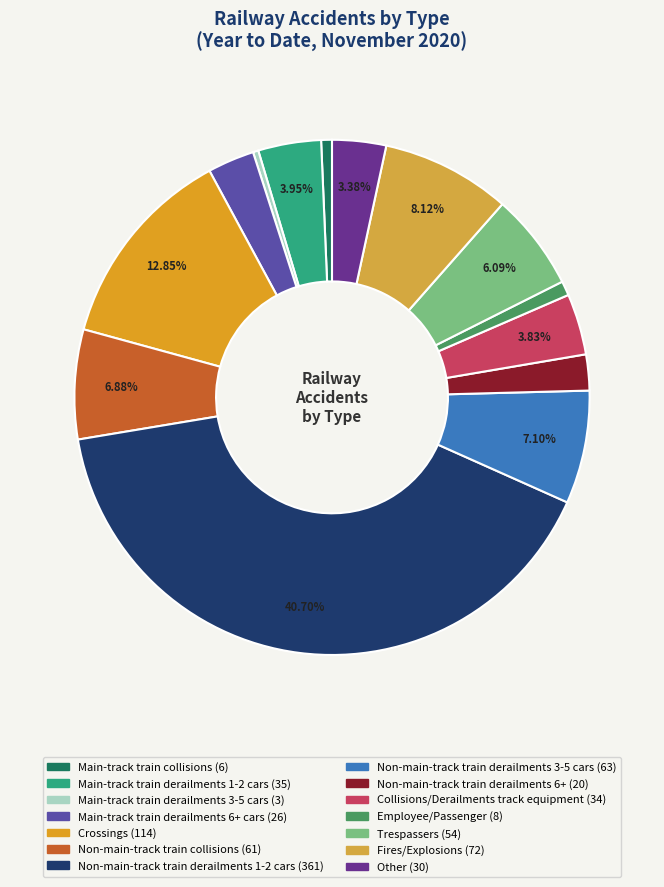

Which slice is the largest?

Non-main-track train derailments 1-2 cars